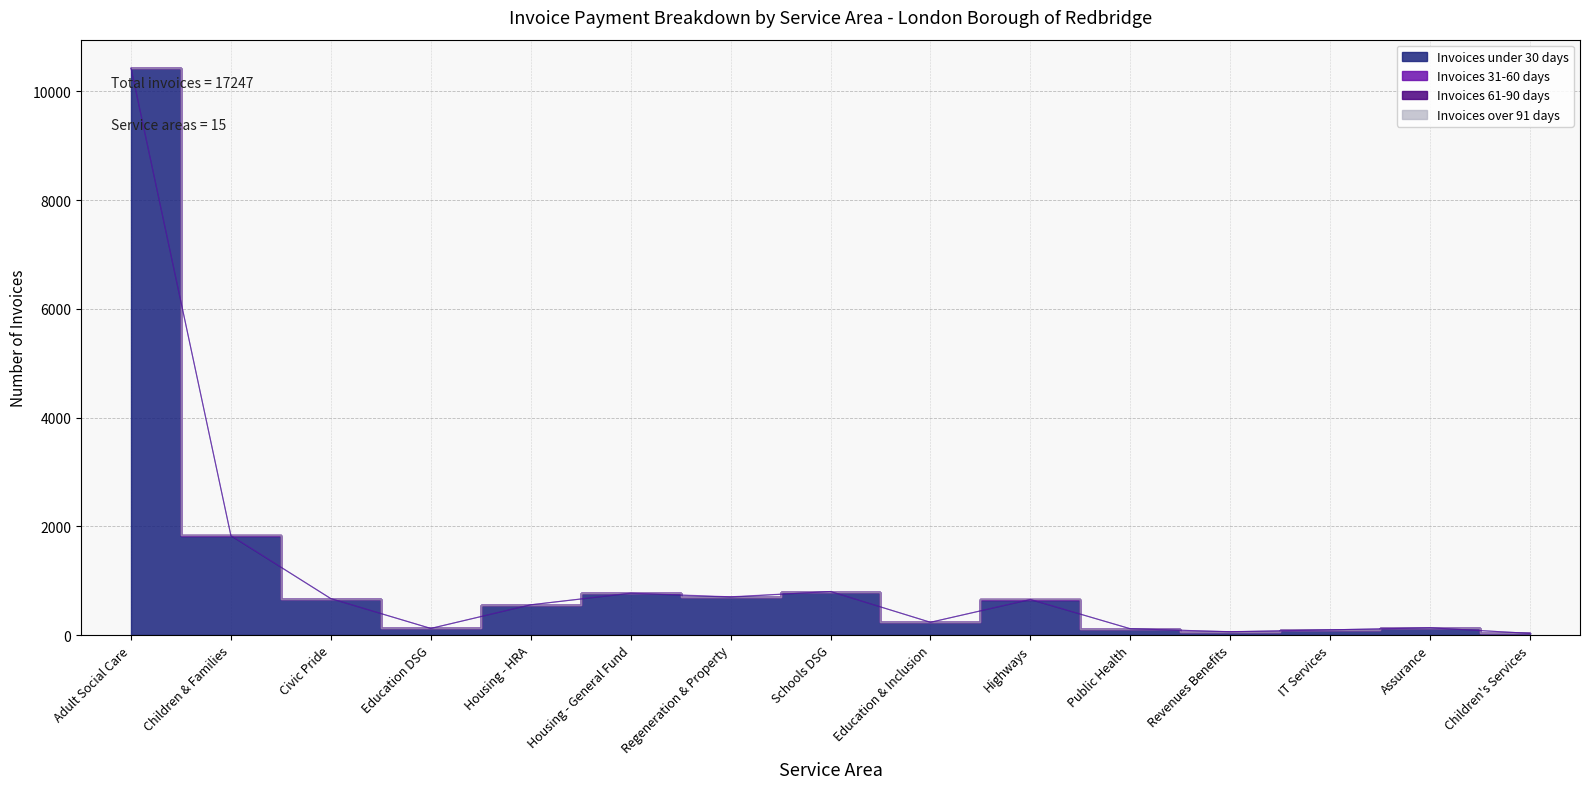

In Invoices over 91 days, how many points are higher than both neighbors (excluding endpoints)?

4